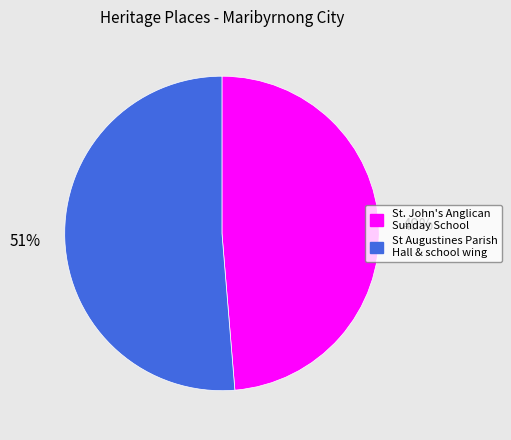

Rank the categories by value from highest to lowest.

St Augustines Parish Hall & school wing, St. John's Anglican Sunday School